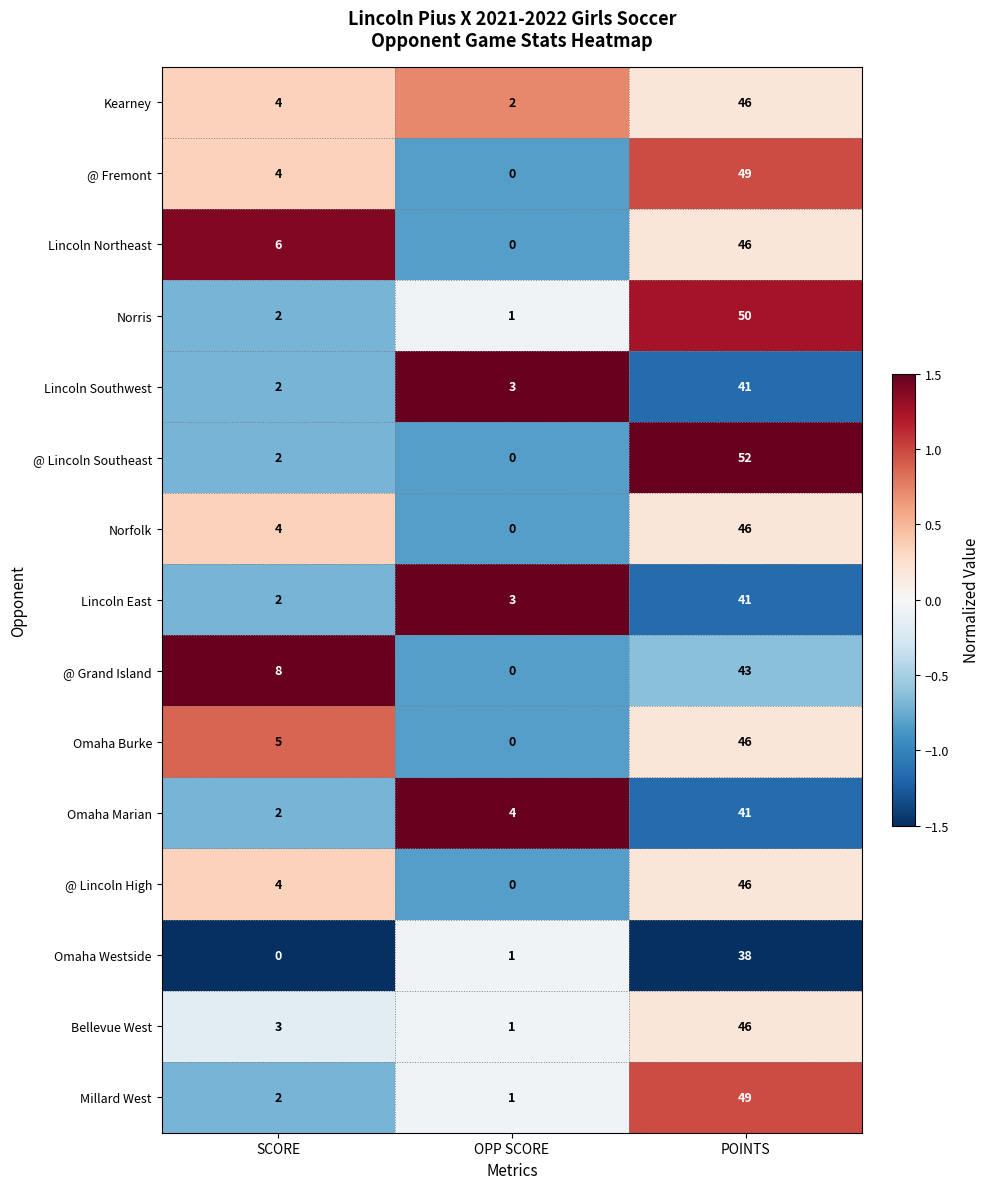

Which series changed the most between OPP SCORE and POINTS?

@ Lincoln Southeast